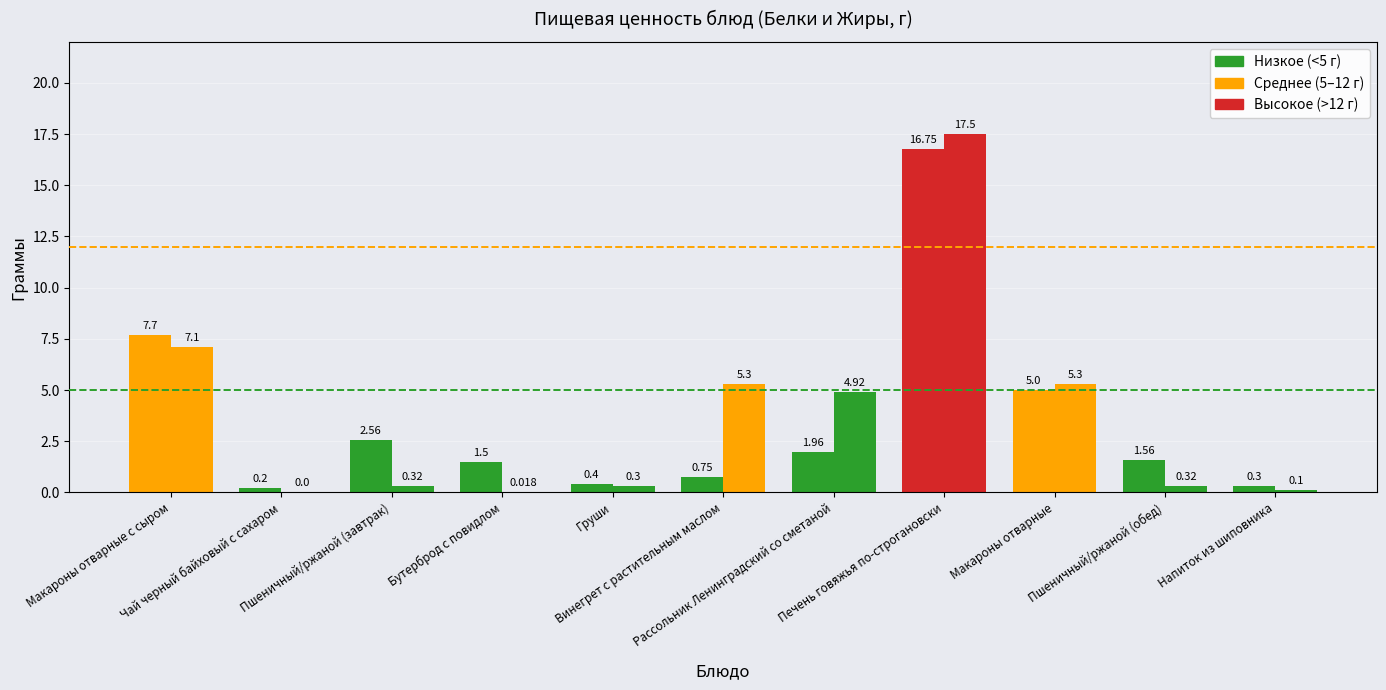

Between Груши and Пшеничный/ржаной (обед), which is larger?

Пшеничный/ржаной (обед)